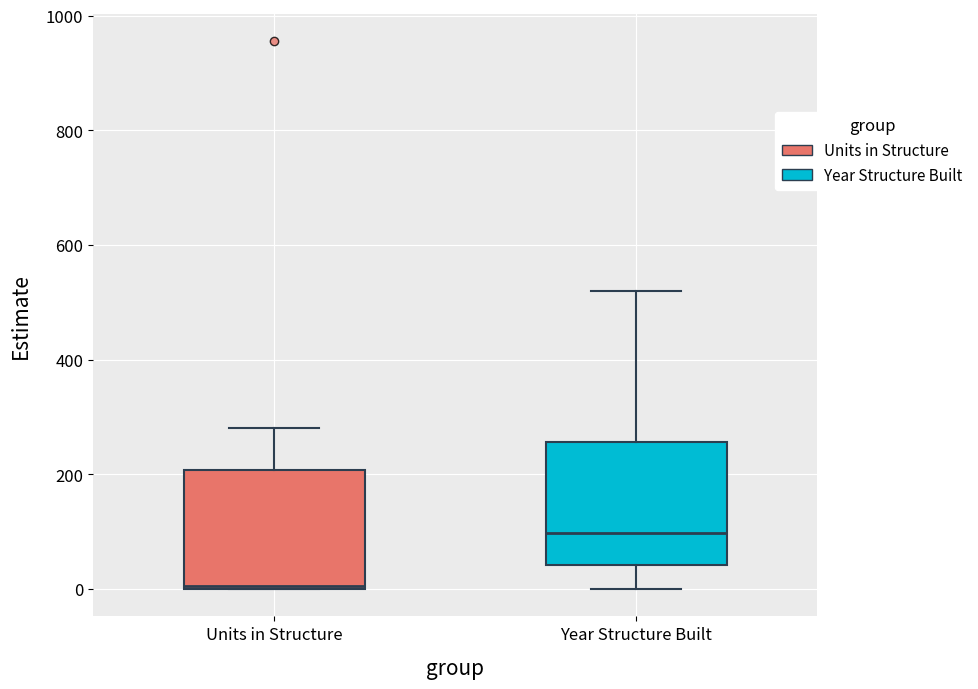

Which box has the lowest median line?

Units in Structure